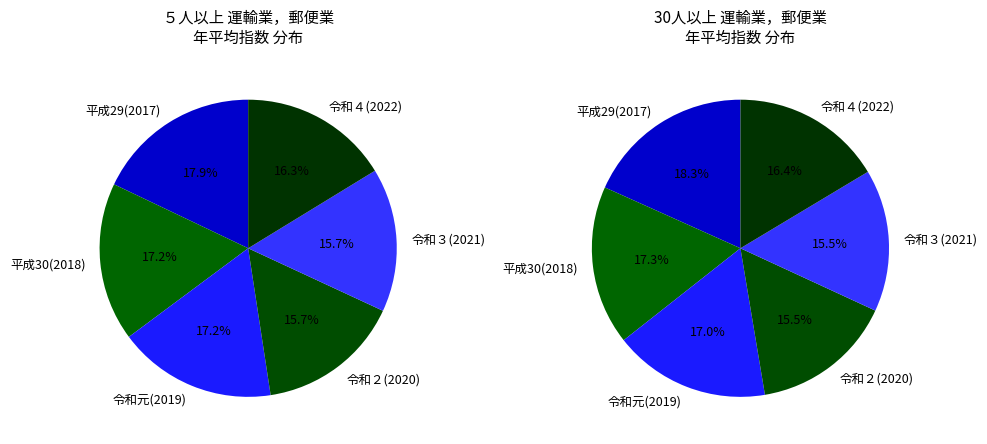

At 令和２(2020)年平均, list the series in order from largest to smallest.

５人以上, 30人以上